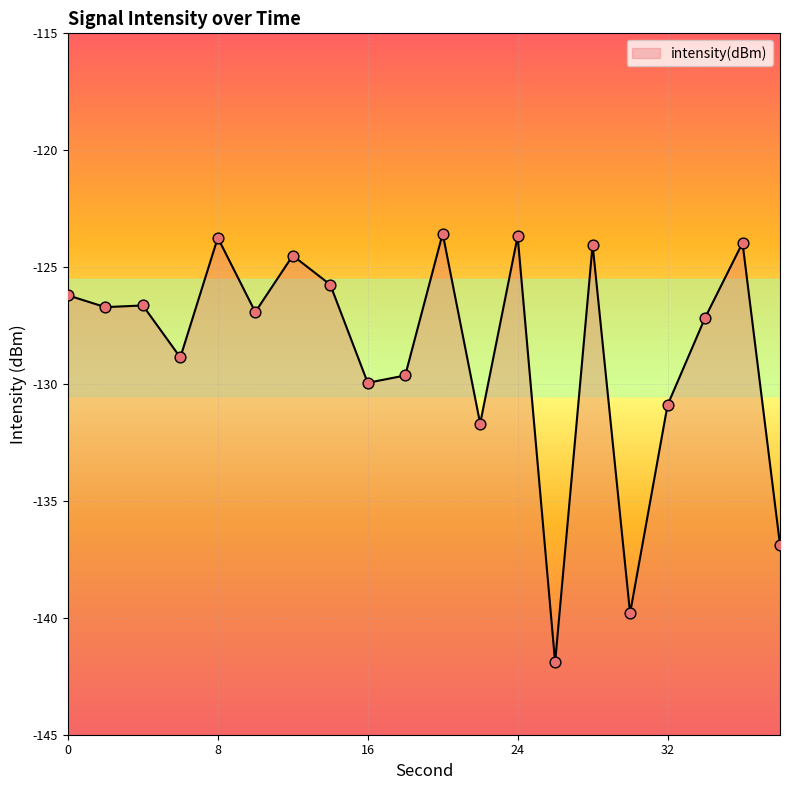

Which has a higher value, 30 or 26?

30